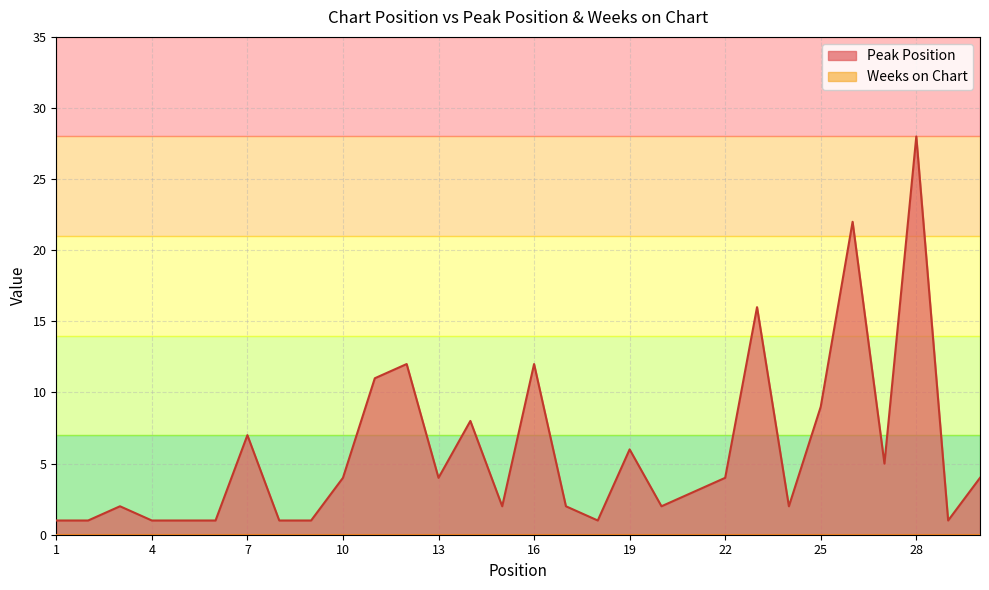

How many lines are shown in the chart?

2